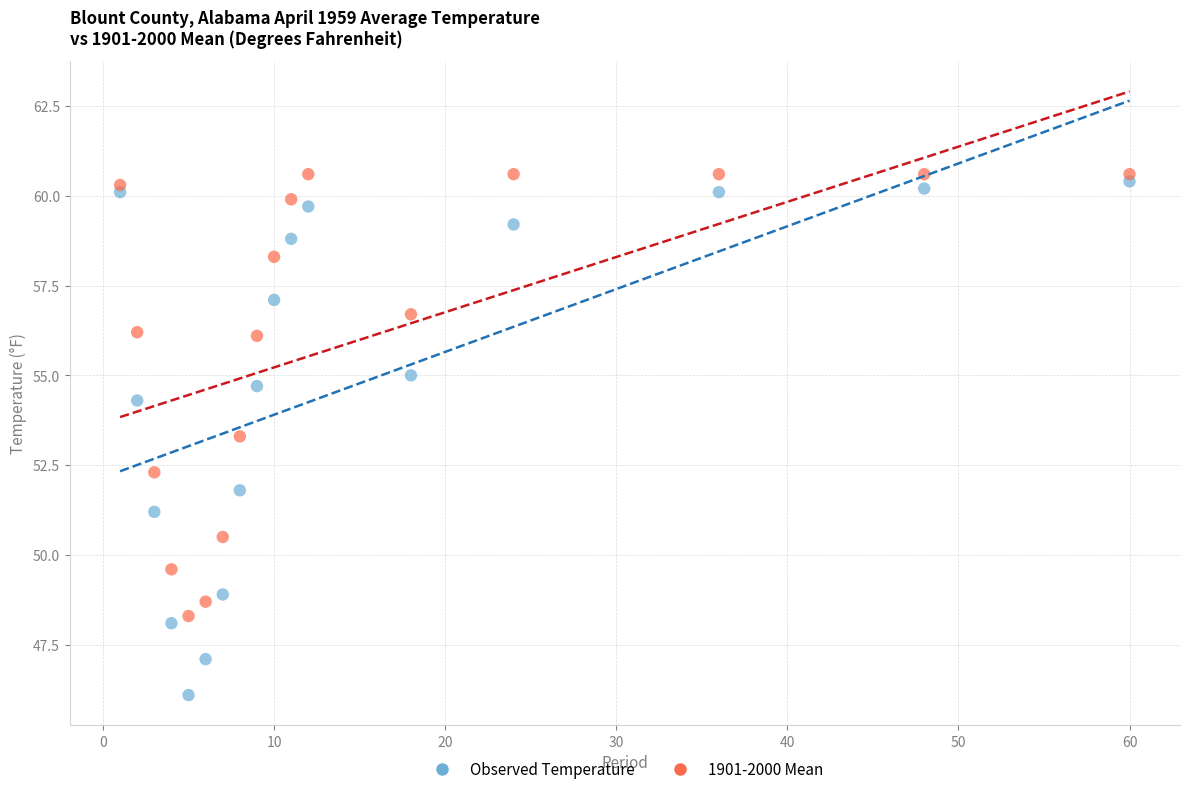

Across all data points, what is the range of X values (max minus min)?

59.0